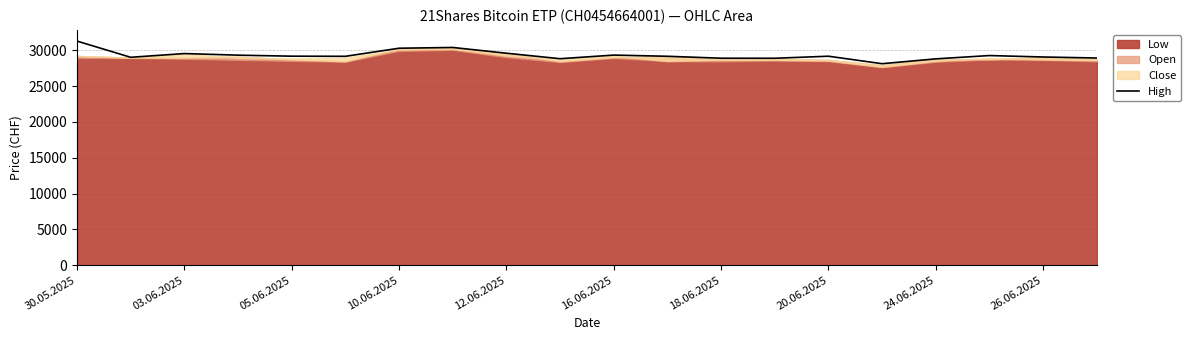

The High series shows 29174 at 20.06.2025. True or false?

True